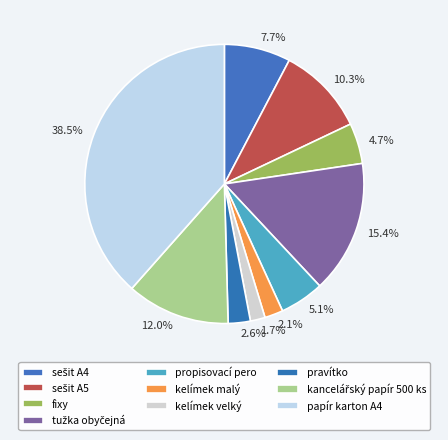

To the nearest percent, what portion does pravítko represent?

3%